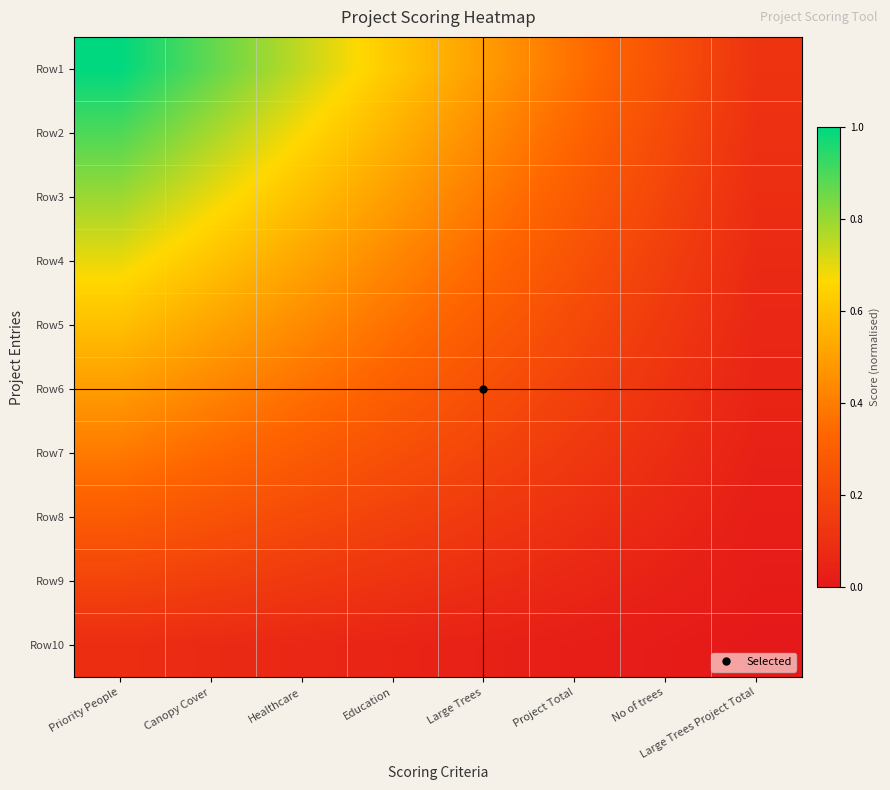

How many series are shown in this chart?

10